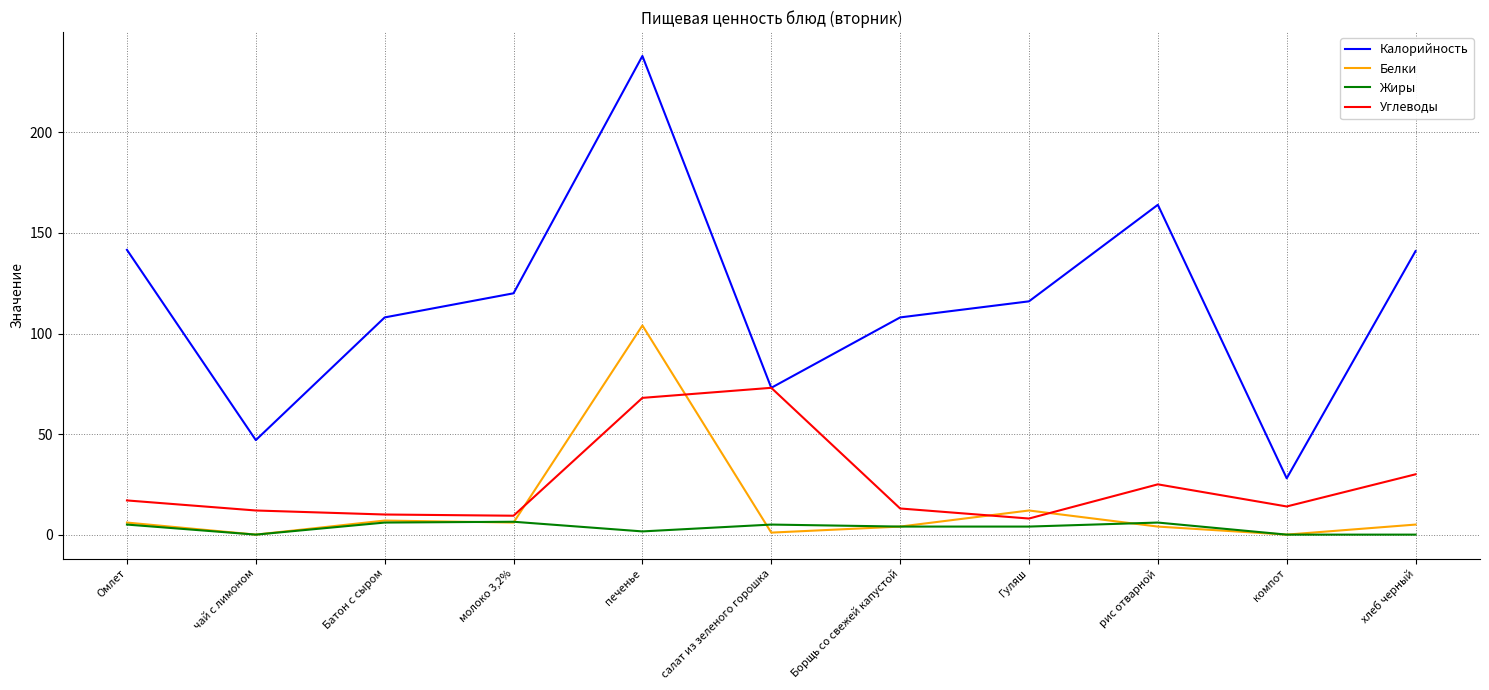

Which series has the widest spread of values?

Калорийность